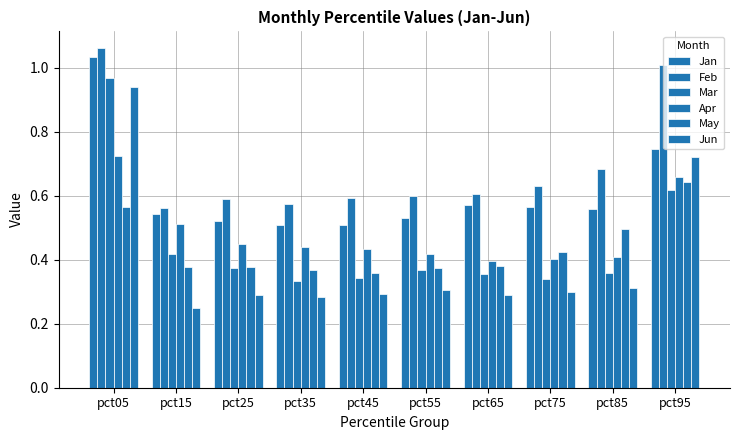

Reading left to right, what are all the values shown in this chart?

Jan: pct05=1.0	pct15=0.5	pct25=0.5	pct35=0.5	pct45=0.5	pct55=0.5	pct65=0.6	pct75=0.6	pct85=0.6	pct95=0.7
Feb: pct05=1.1	pct15=0.6	pct25=0.6	pct35=0.6	pct45=0.6	pct55=0.6	pct65=0.6	pct75=0.6	pct85=0.7	pct95=1.0
Mar: pct05=1.0	pct15=0.4	pct25=0.4	pct35=0.3	pct45=0.3	pct55=0.4	pct65=0.4	pct75=0.3	pct85=0.4	pct95=0.6
Apr: pct05=0.7	pct15=0.5	pct25=0.4	pct35=0.4	pct45=0.4	pct55=0.4	pct65=0.4	pct75=0.4	pct85=0.4	pct95=0.7
May: pct05=0.6	pct15=0.4	pct25=0.4	pct35=0.4	pct45=0.4	pct55=0.4	pct65=0.4	pct75=0.4	pct85=0.5	pct95=0.6
Jun: pct05=0.9	pct15=0.2	pct25=0.3	pct35=0.3	pct45=0.3	pct55=0.3	pct65=0.3	pct75=0.3	pct85=0.3	pct95=0.7